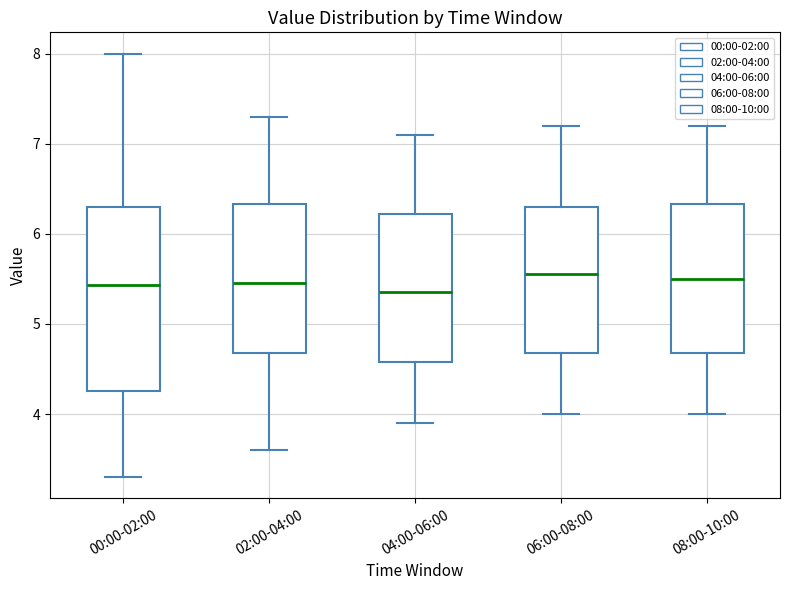

Reading left to right, transcribe this box plot: for each box, give where its median line is, the range the box spans, and where its two whiskers end, as read against the y-axis. The values are not printed on the chart, so give them approximately, as read against the axis.

00:00-02:00: median 5.4, box 4.3 to 6.3, whiskers 3.3 to 8.0
02:00-04:00: median 5.5, box 4.7 to 6.3, whiskers 3.6 to 7.3
04:00-06:00: median 5.4, box 4.6 to 6.2, whiskers 3.9 to 7.1
06:00-08:00: median 5.6, box 4.7 to 6.3, whiskers 4.0 to 7.2
08:00-10:00: median 5.5, box 4.7 to 6.3, whiskers 4.0 to 7.2